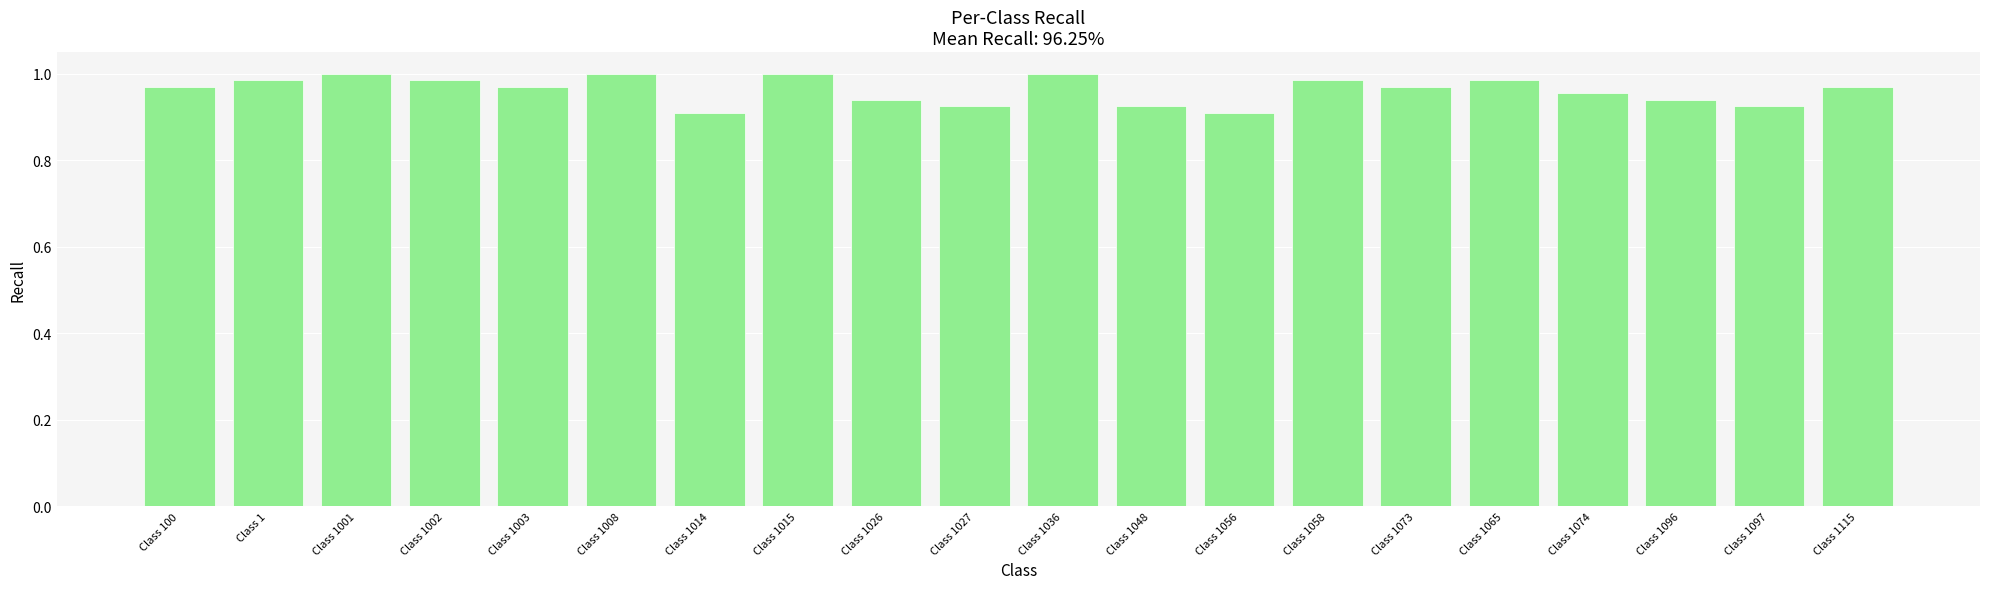

Does the chart contain stacked bars?

No